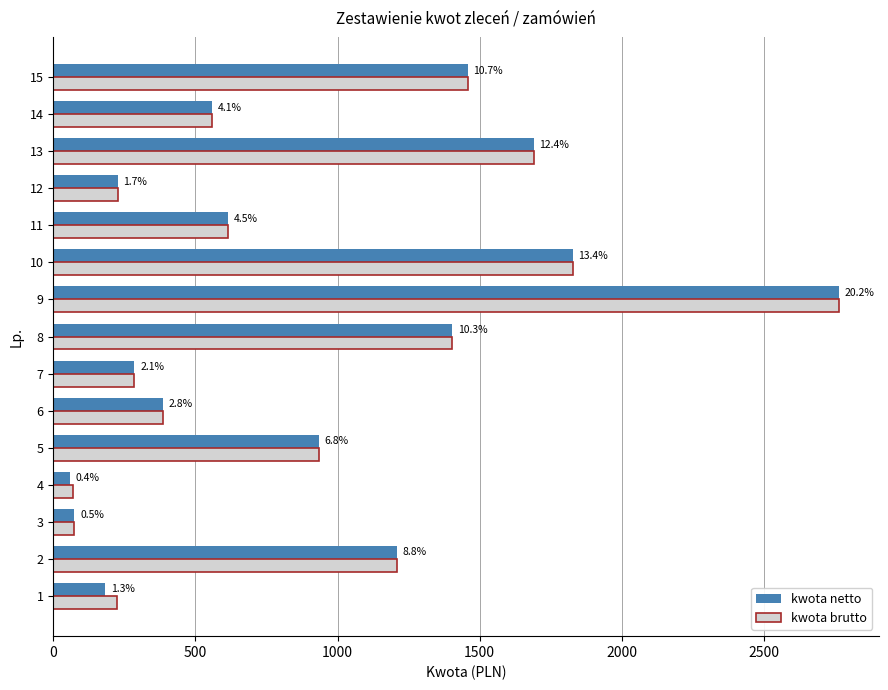

Reading left to right, extract all data points from this chart.

kwota netto: 183.0	1208.0	74.2	57.7	933.2	385.4	285.4	1403.6	2764.7	1827.6	616.1	227.0	1689.3	560.0	1458.3
kwota brutto: 225.1	1208.0	74.2	71.0	933.2	385.4	285.4	1403.6	2764.7	1827.6	616.1	227.0	1689.3	560.0	1458.3